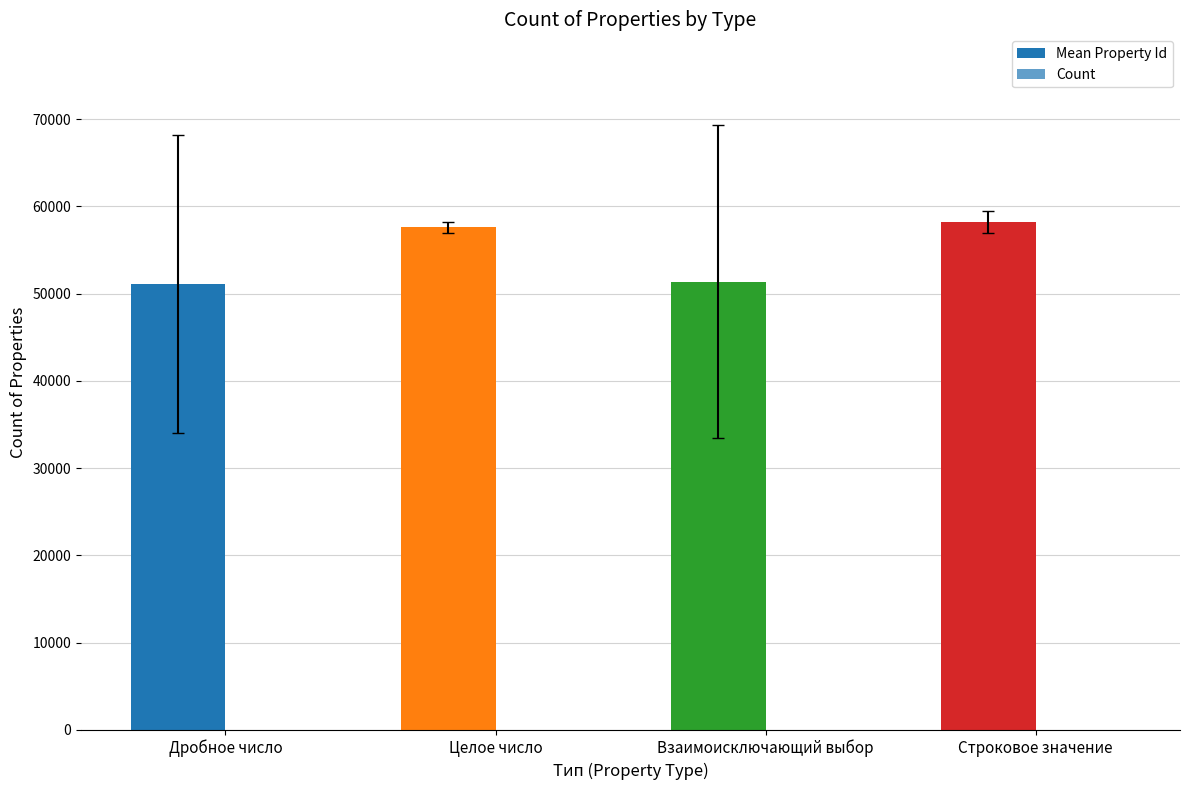

Which category has the lowest value across all series?

Целое число